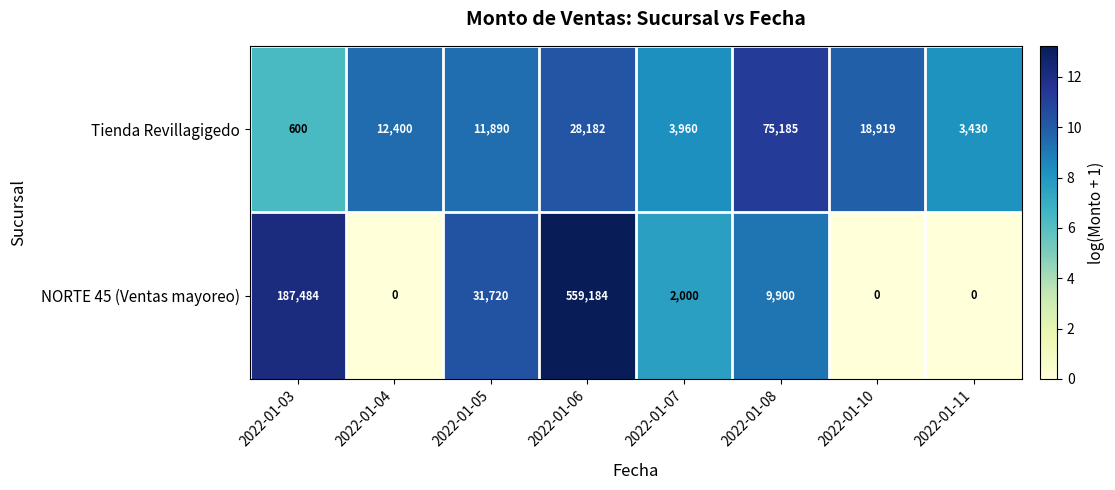

Rank the series by their average value, from highest to lowest.

NORTE 45 (Ventas mayoreo), Tienda Revillagigedo